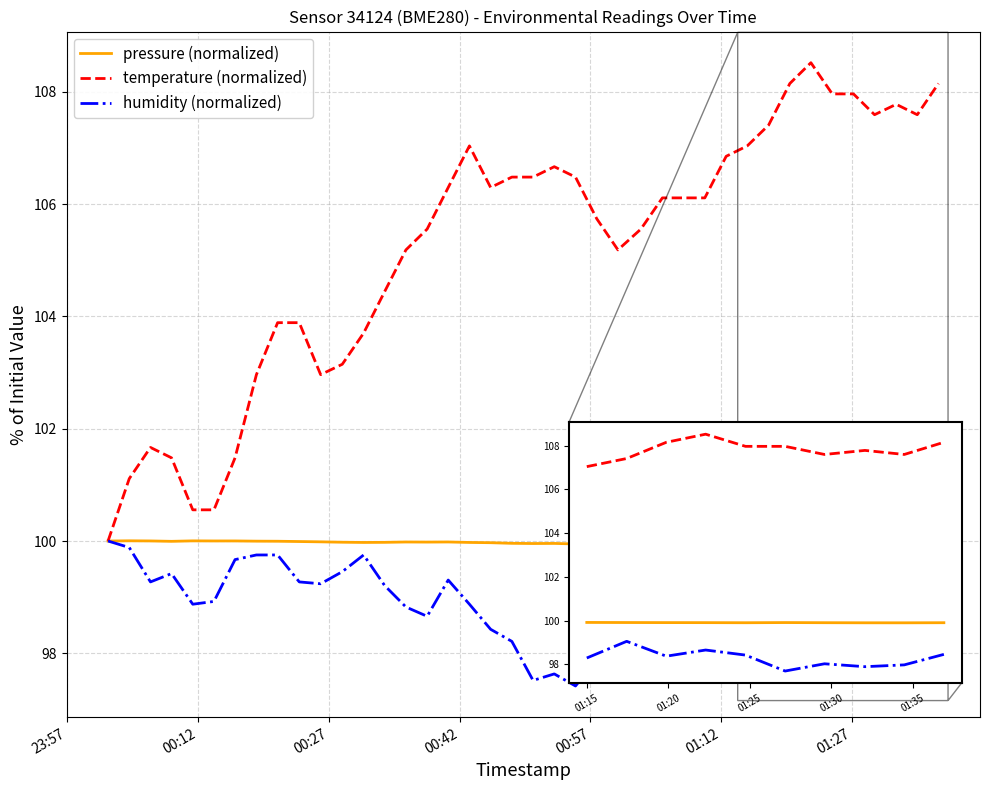

Which series has the largest total across all categories?

temperature (normalized)